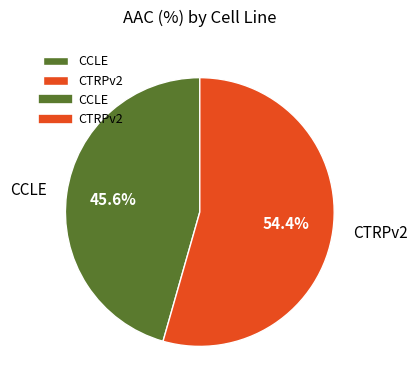

Between CTRPv2 and CCLE, which is larger?

CTRPv2